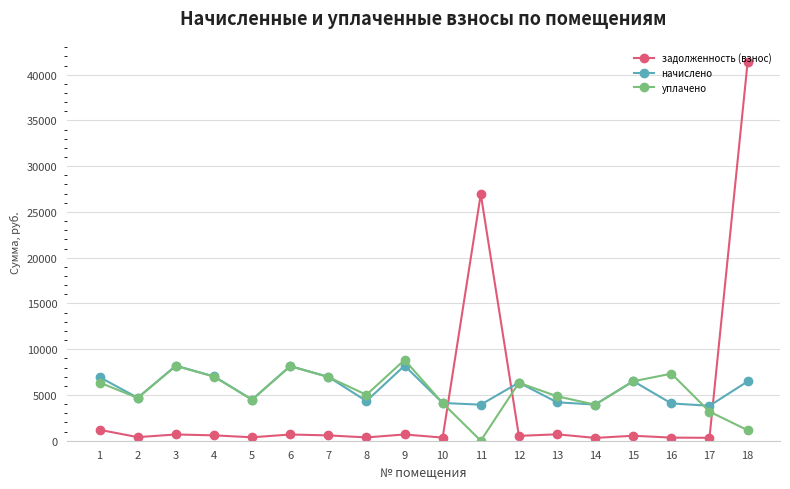

Where does the задолженность (взнос) series first go above 581?

1